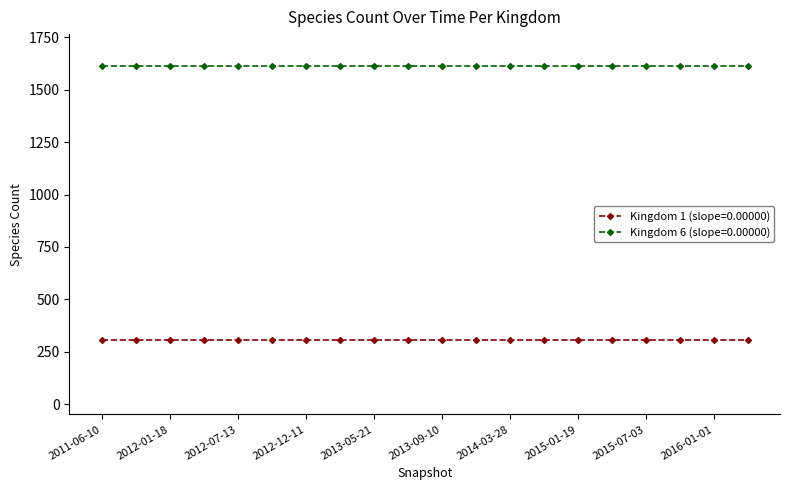

List the series in order of their overall mean, highest first.

Kingdom 6 (slope=0.00000), Kingdom 1 (slope=0.00000)